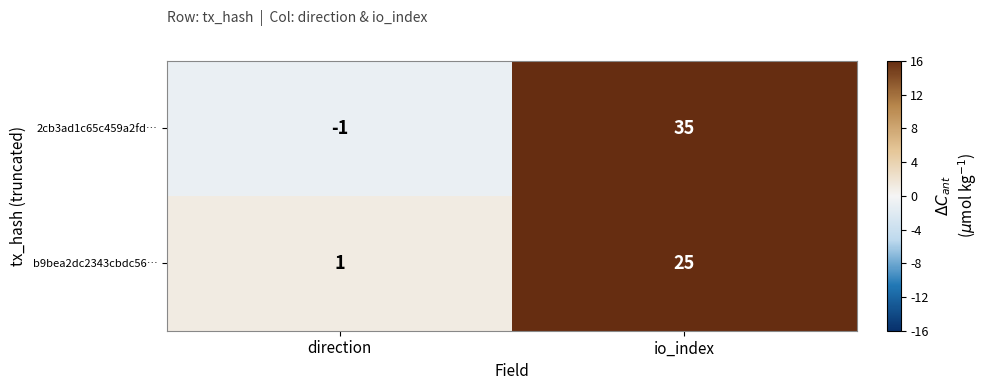

At which category is the sum across all series the highest?

io_index